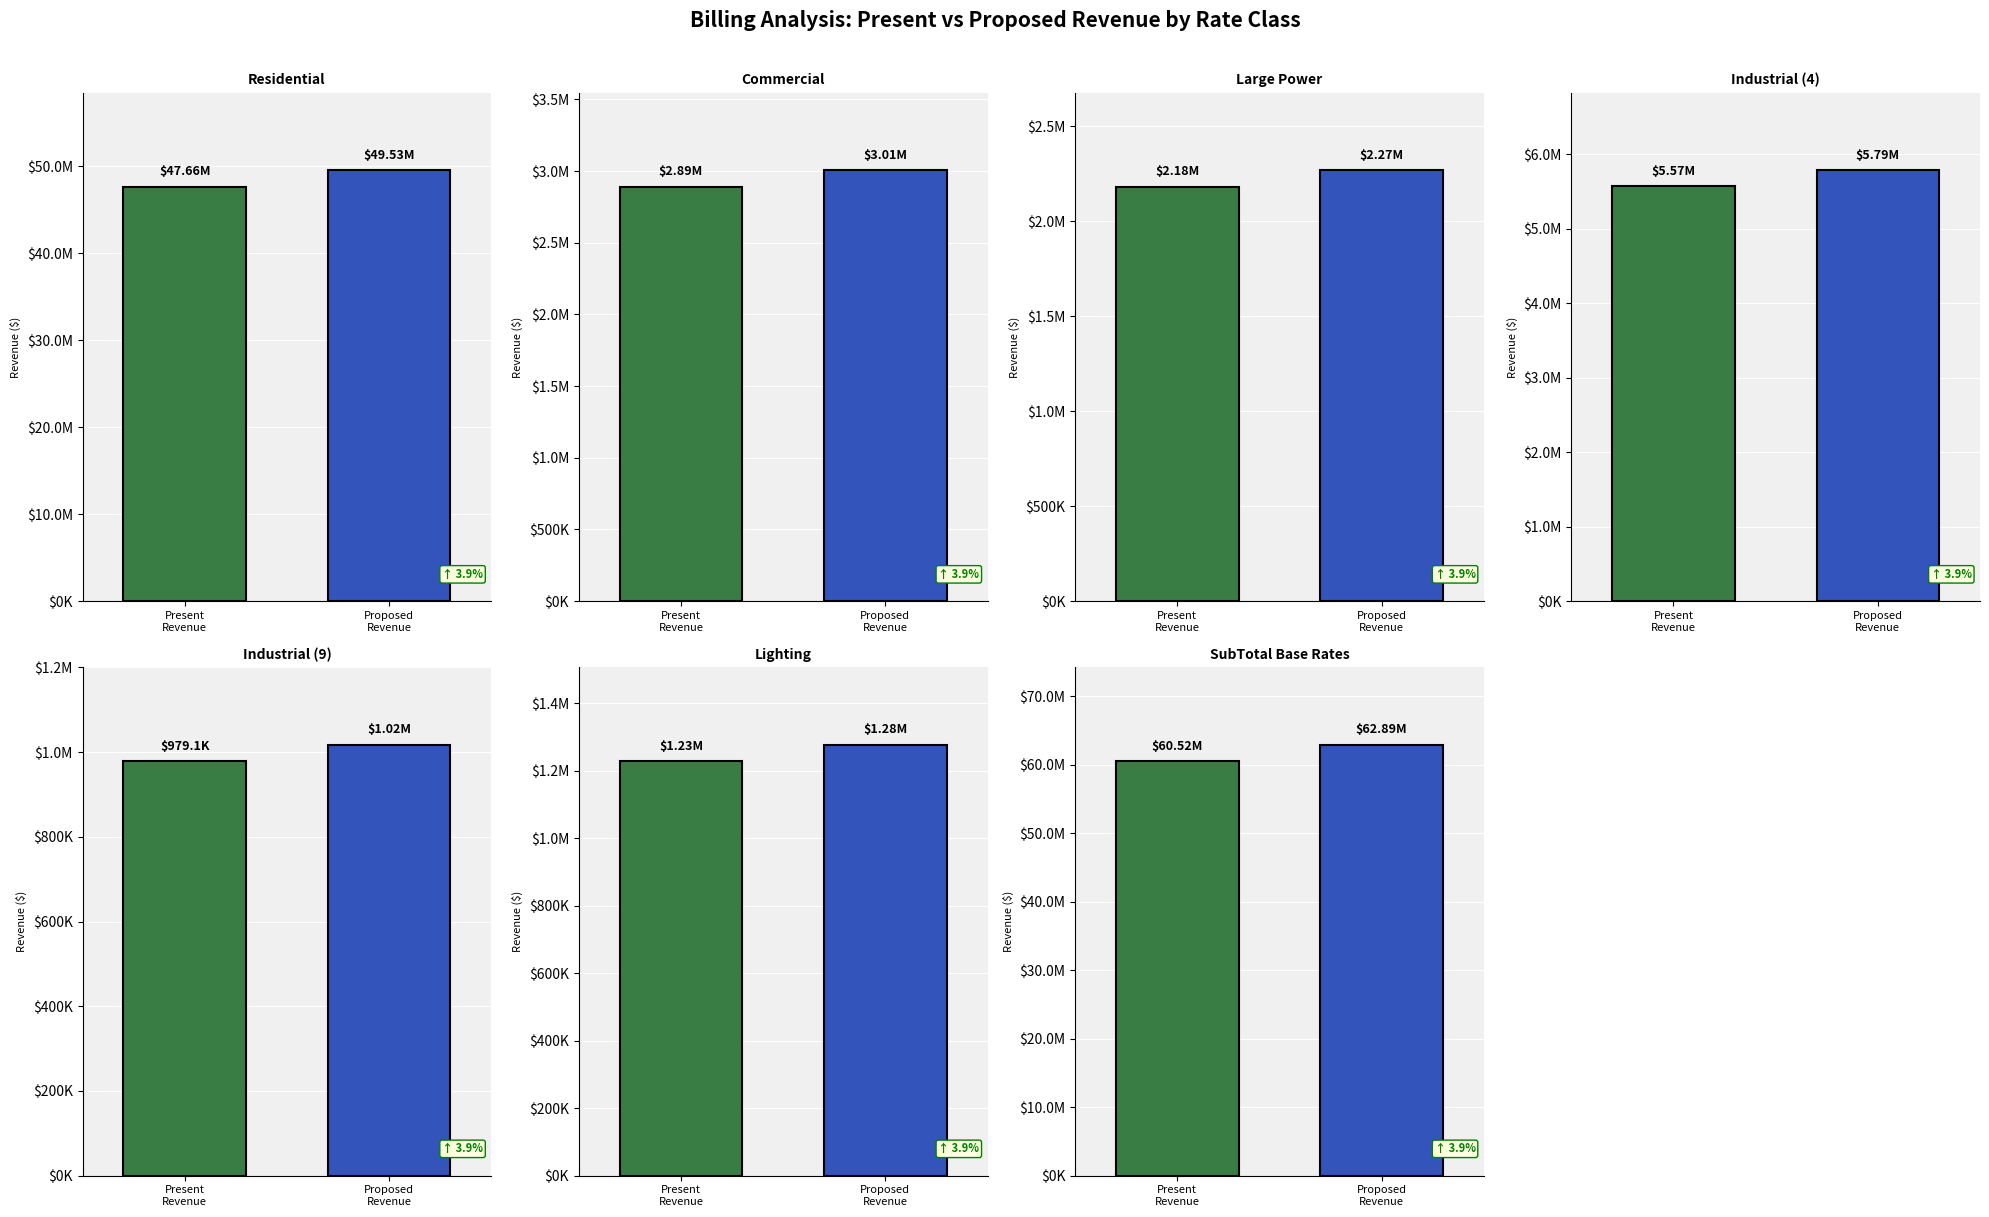

Reading right to left, transcribe all the data shown in this chart.

Present Revenue: SubTotal Base Rates=60516314.9	Lighting=1229152.1	Industrial (9)=979058.2	Industrial (4)=5570139.6	Large Power=2181712.8	Commercial=2892154.7	Residential=47664097.5
Proposed Revenue: SubTotal Base Rates=62887284.9	Lighting=1277342.6	Industrial (9)=1017407.2	Industrial (4)=5787494.3	Large Power=2267526.5	Commercial=3005468.1	Residential=49532046.3